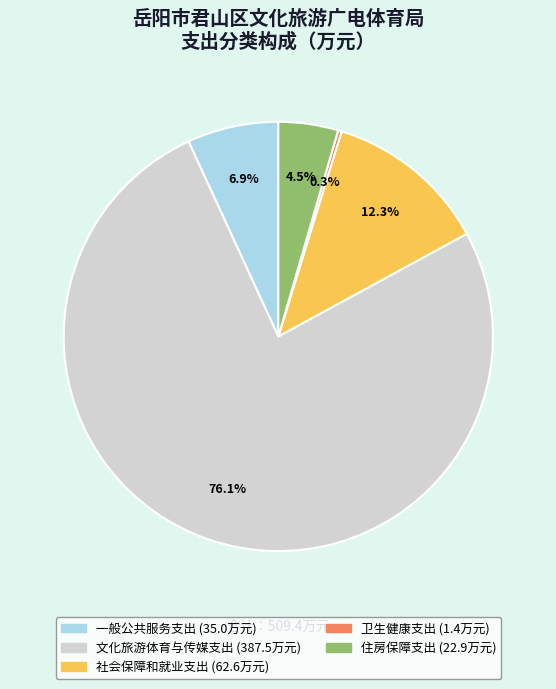

Between 住房保障支出 and 一般公共服务支出, which is larger?

一般公共服务支出